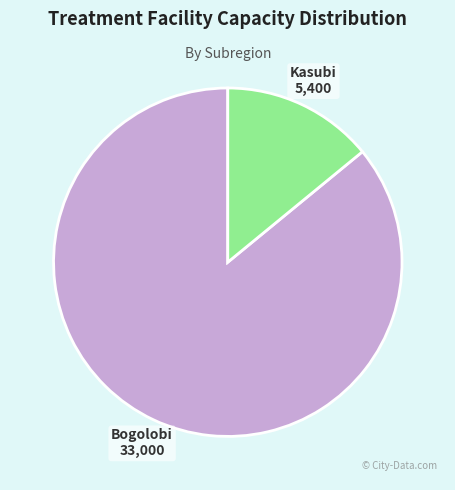

The Kasubi slice represents 14% of the pie. True or false?

True